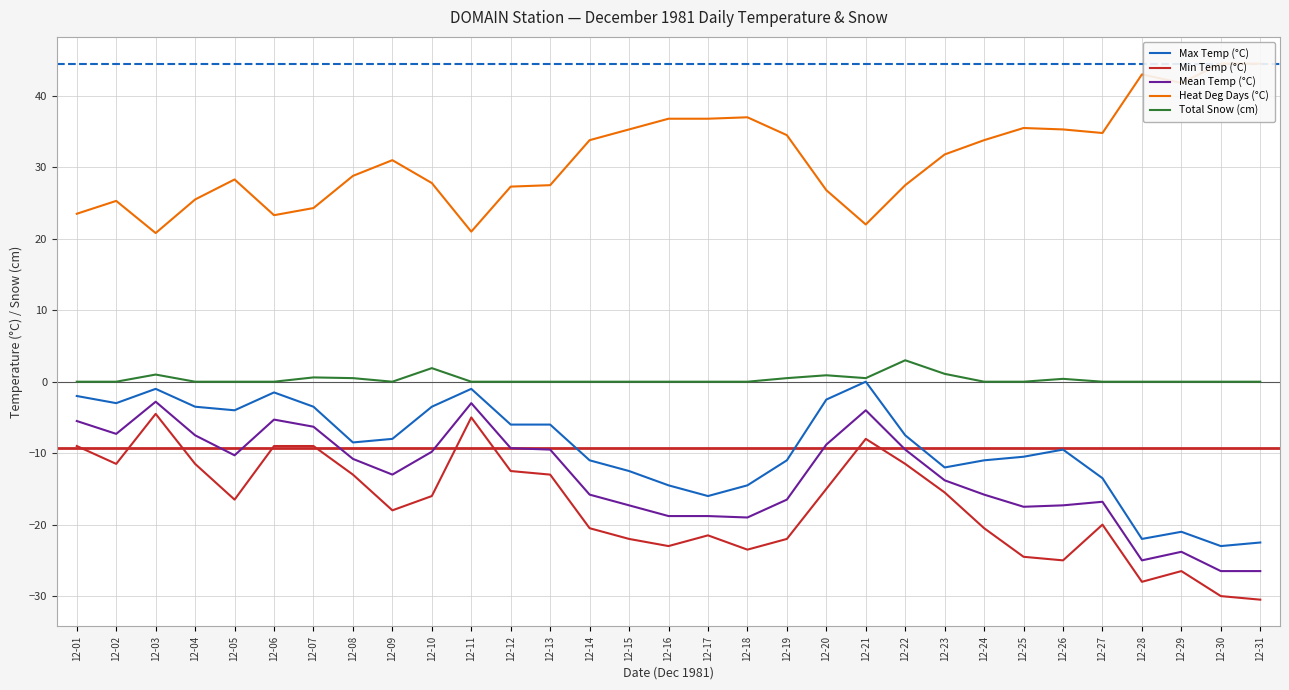

Reading left to right, transcribe all the data shown in this chart.

Max Temp (°C): 12-01=-2.0	12-02=-3.0	12-03=-1.0	12-04=-3.5	12-05=-4.0	12-06=-1.5	12-07=-3.5	12-08=-8.5	12-09=-8.0	12-10=-3.5	12-11=-1.0	12-12=-6.0	12-13=-6.0	12-14=-11.0	12-15=-12.5	12-16=-14.5	12-17=-16.0	12-18=-14.5	12-19=-11.0	12-20=-2.5	12-21=0.0	12-22=-7.5	12-23=-12.0	12-24=-11.0	12-25=-10.5	12-26=-9.5	12-27=-13.5	12-28=-22.0	12-29=-21.0	12-30=-23.0	12-31=-22.5
Min Temp (°C): 12-01=-9.0	12-02=-11.5	12-03=-4.5	12-04=-11.5	12-05=-16.5	12-06=-9.0	12-07=-9.0	12-08=-13.0	12-09=-18.0	12-10=-16.0	12-11=-5.0	12-12=-12.5	12-13=-13.0	12-14=-20.5	12-15=-22.0	12-16=-23.0	12-17=-21.5	12-18=-23.5	12-19=-22.0	12-20=-15.0	12-21=-8.0	12-22=-11.5	12-23=-15.5	12-24=-20.5	12-25=-24.5	12-26=-25.0	12-27=-20.0	12-28=-28.0	12-29=-26.5	12-30=-30.0	12-31=-30.5
Mean Temp (°C): 12-01=-5.5	12-02=-7.3	12-03=-2.8	12-04=-7.5	12-05=-10.3	12-06=-5.3	12-07=-6.3	12-08=-10.8	12-09=-13.0	12-10=-9.8	12-11=-3.0	12-12=-9.3	12-13=-9.5	12-14=-15.8	12-15=-17.3	12-16=-18.8	12-17=-18.8	12-18=-19.0	12-19=-16.5	12-20=-8.8	12-21=-4.0	12-22=-9.5	12-23=-13.8	12-24=-15.8	12-25=-17.5	12-26=-17.3	12-27=-16.8	12-28=-25.0	12-29=-23.8	12-30=-26.5	12-31=-26.5
Heat Deg Days (°C): 12-01=23.5	12-02=25.3	12-03=20.8	12-04=25.5	12-05=28.3	12-06=23.3	12-07=24.3	12-08=28.8	12-09=31.0	12-10=27.8	12-11=21.0	12-12=27.3	12-13=27.5	12-14=33.8	12-15=35.3	12-16=36.8	12-17=36.8	12-18=37.0	12-19=34.5	12-20=26.8	12-21=22.0	12-22=27.5	12-23=31.8	12-24=33.8	12-25=35.5	12-26=35.3	12-27=34.8	12-28=43.0	12-29=41.8	12-30=44.5	12-31=44.5
Total Snow (cm): 12-01=0.0	12-02=0.0	12-03=1.0	12-04=0.0	12-05=0.0	12-06=0.0	12-07=0.6	12-08=0.5	12-09=0.0	12-10=1.9	12-11=0.0	12-12=0.0	12-13=0.0	12-14=0.0	12-15=0.0	12-16=0.0	12-17=0.0	12-18=0.0	12-19=0.5	12-20=0.9	12-21=0.5	12-22=3.0	12-23=1.1	12-24=0.0	12-25=0.0	12-26=0.4	12-27=0.0	12-28=0.0	12-29=0.0	12-30=0.0	12-31=0.0